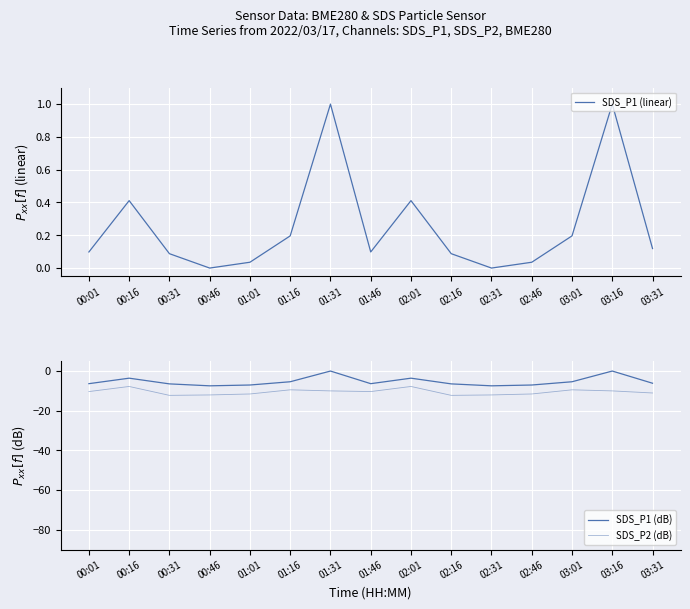

Where is the first local minimum for SDS_P1 (linear)?

00:46